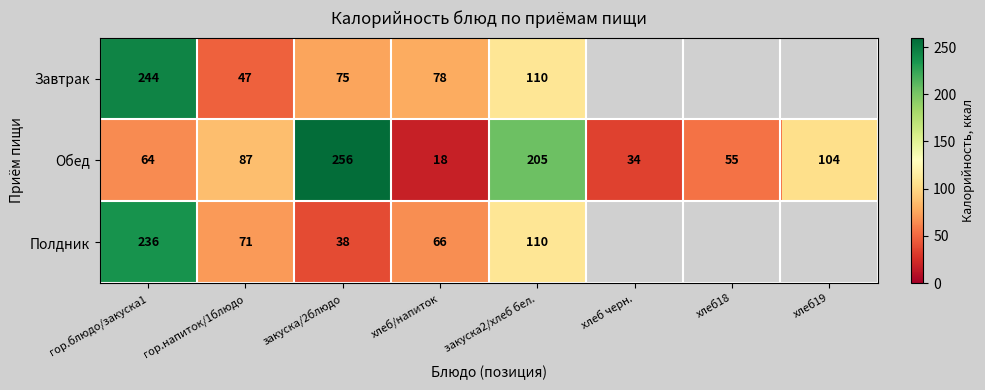

True or false: Завтрак has a value of 28.6 at закуска2/хлеб бел..

False